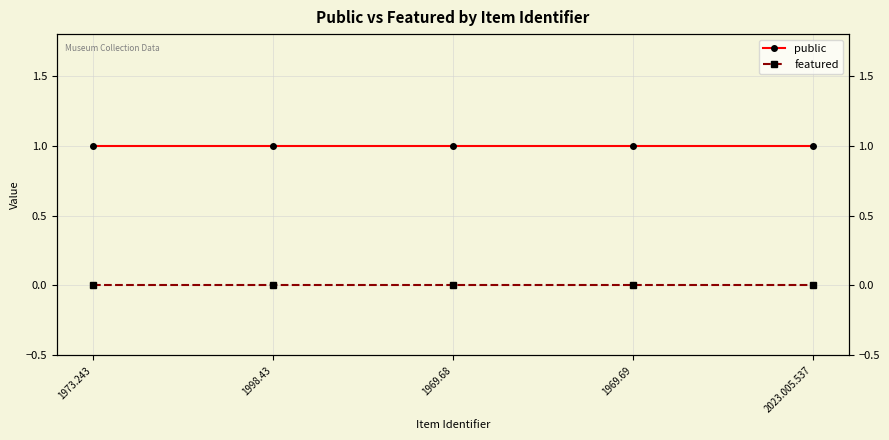

Count the number of categories in the chart.

5